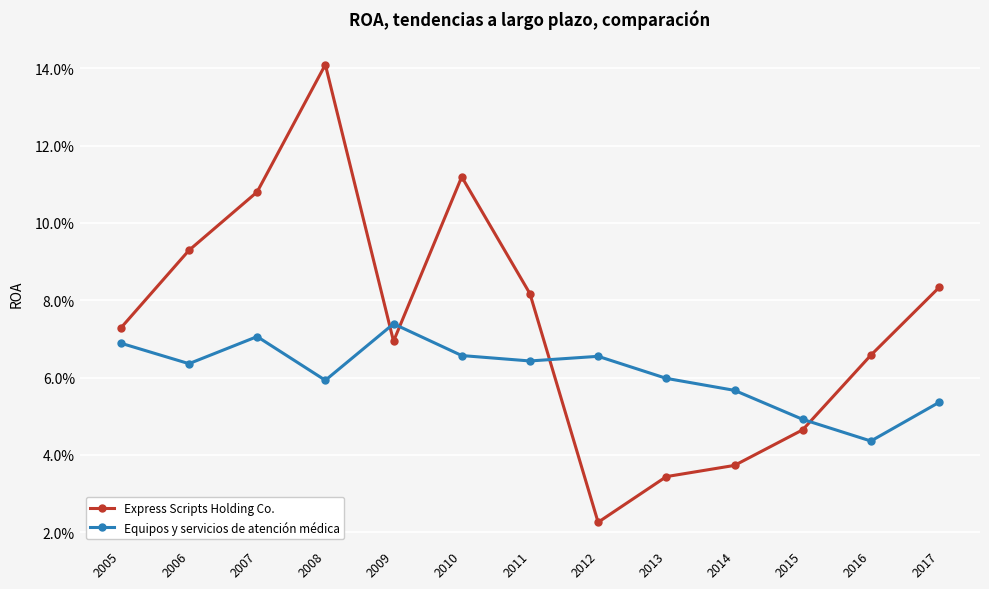

At which category does the chart reach its minimum across all series?

2012